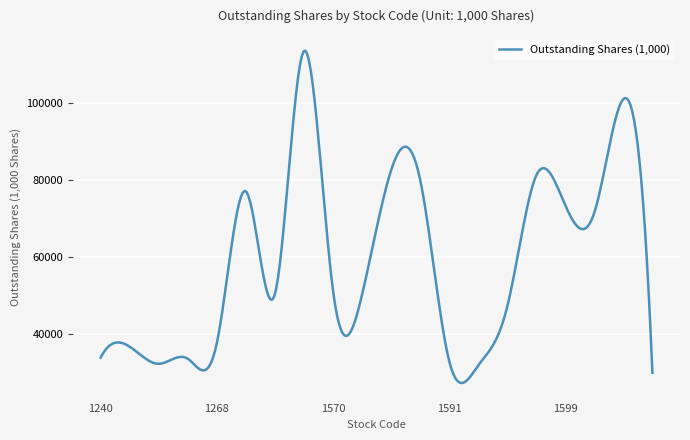

What is the difference between the maximum and minimum values?

86076.2